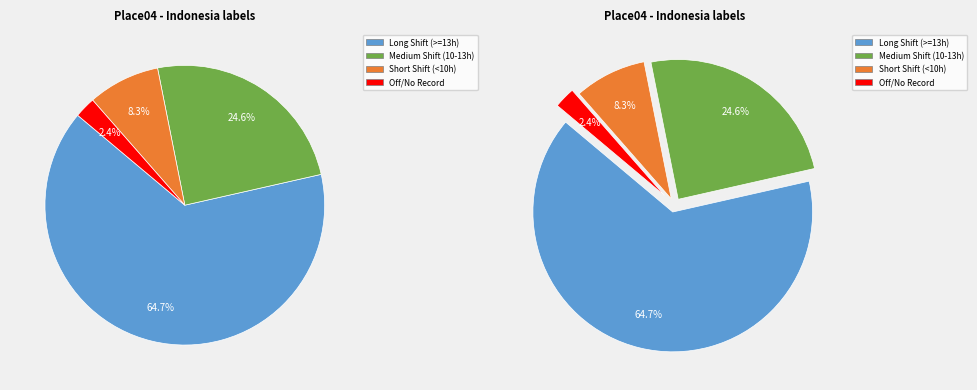

Does any single category account for the majority?

Yes